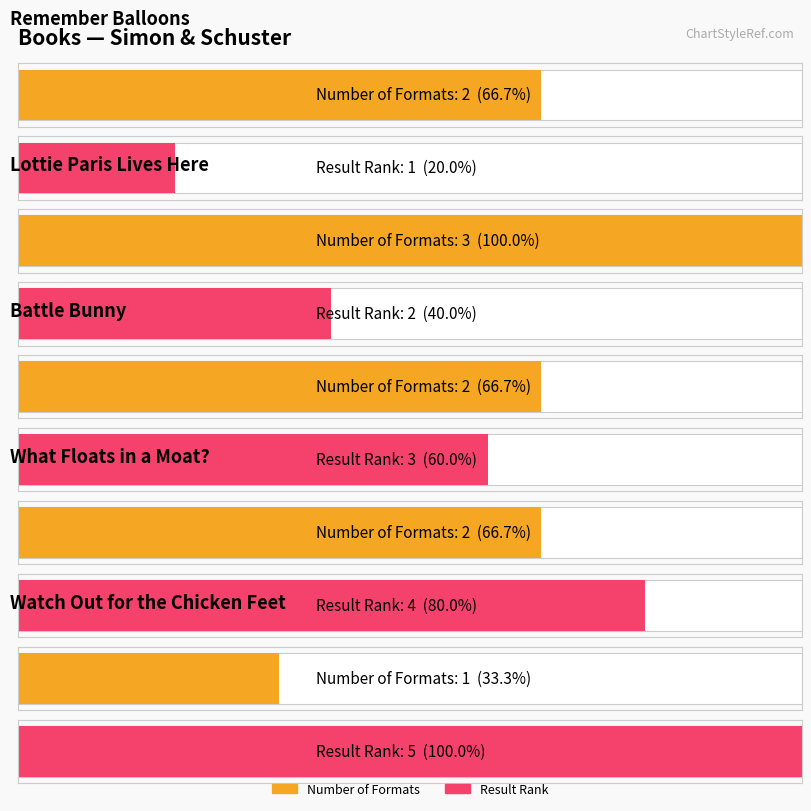

At which category is the sum across all series the highest?

What Floats in a Moat?